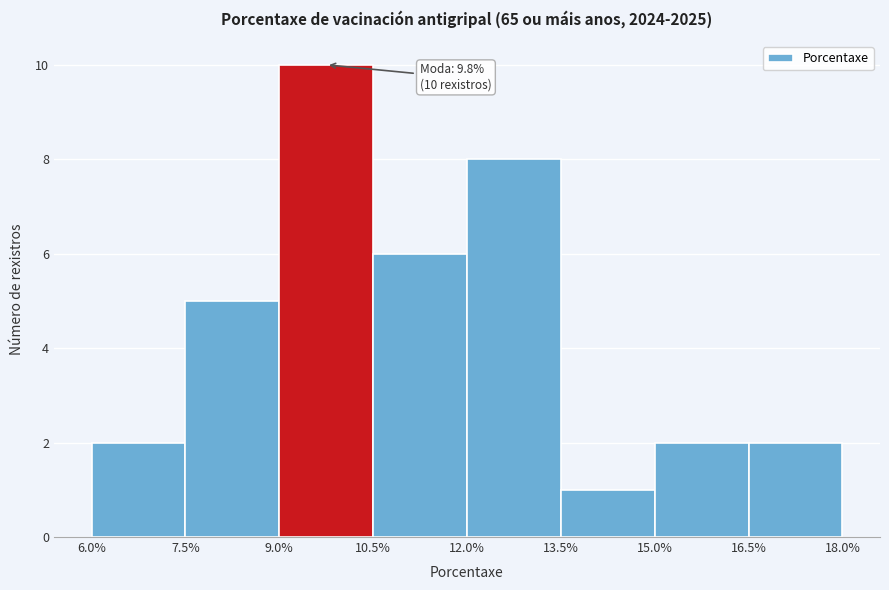

Over which range of the x-axis is the bar tallest?

9.0% to 10.5%